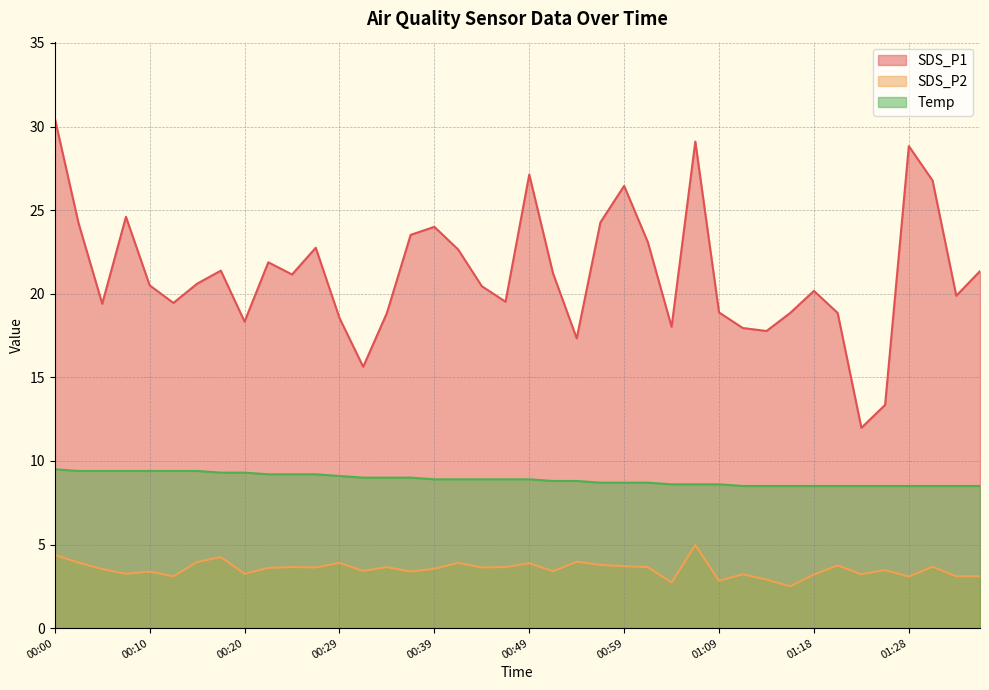

Read the Temp value at 01:04.

8.6